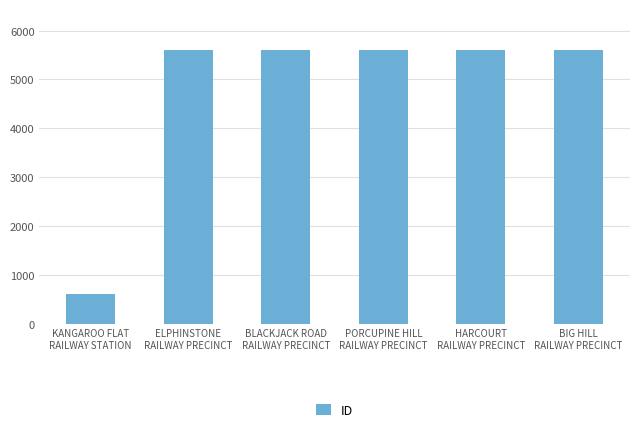

What is the maximum value shown in the chart?

5602